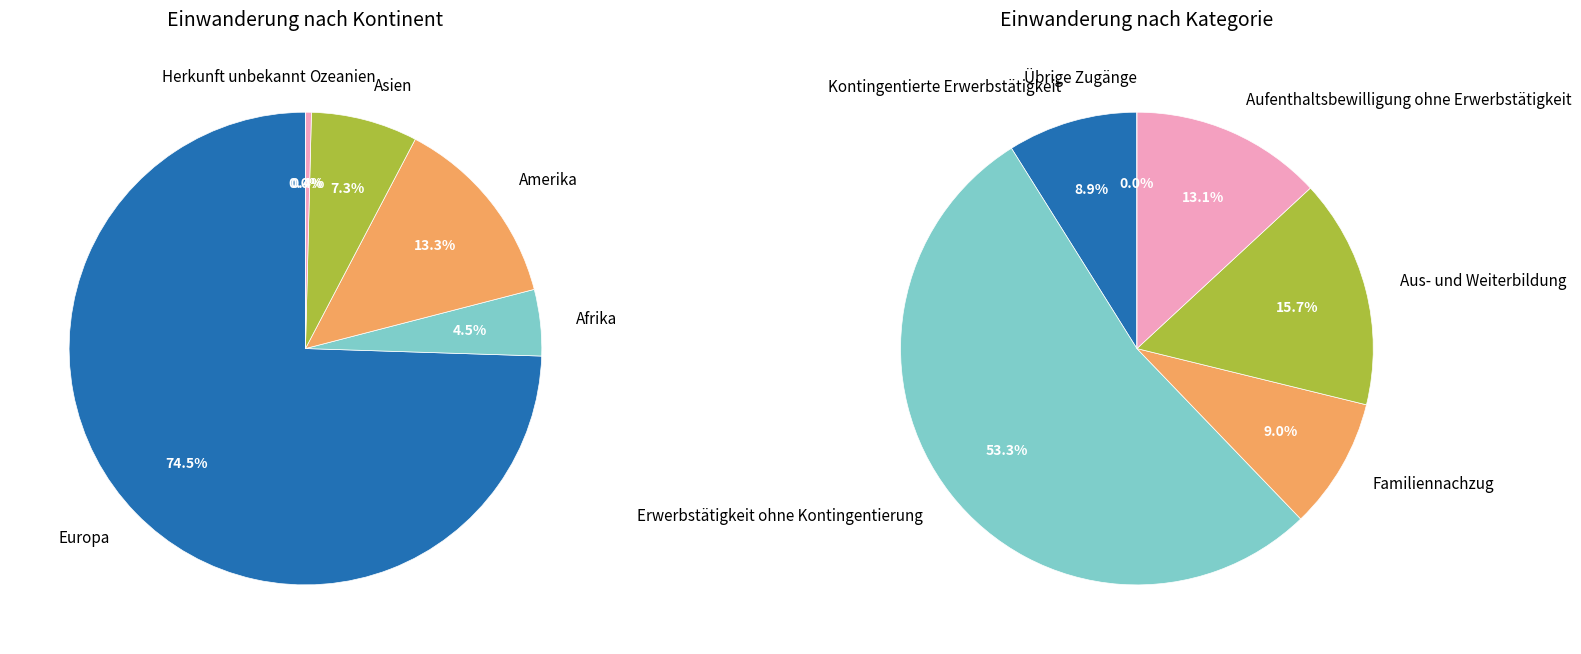

How many slices are in this pie chart?

6